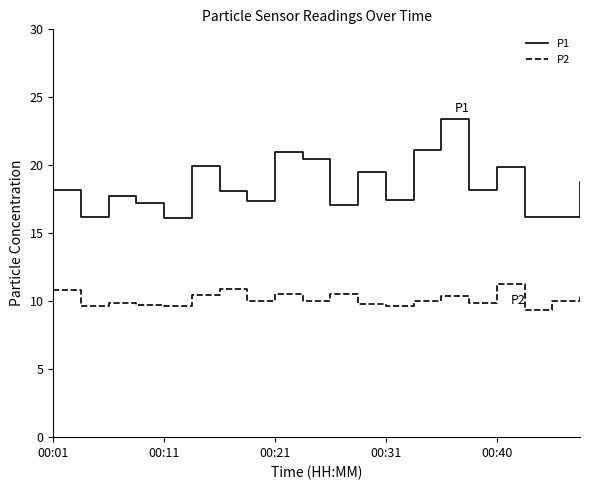

What is the smallest value displayed?

9.4